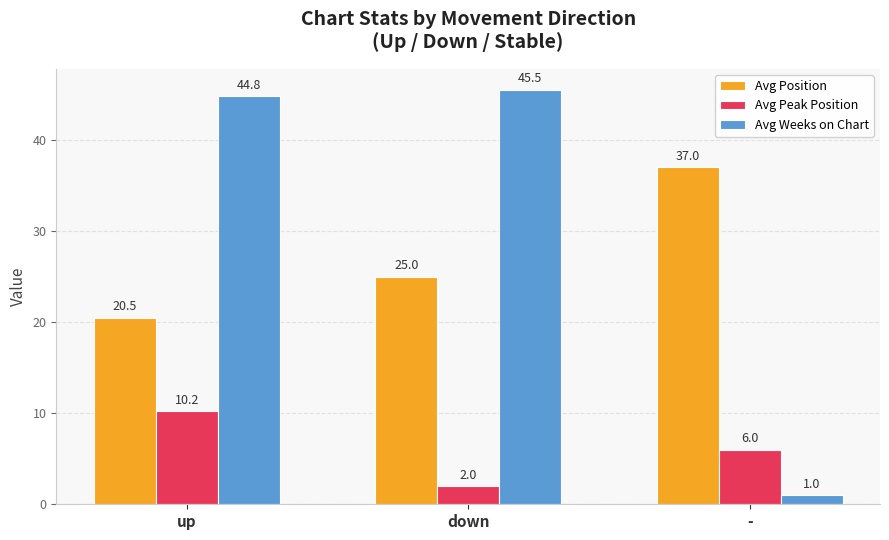

List the series in order of their peak value, lowest first.

Avg Peak Position, Avg Position, Avg Weeks on Chart